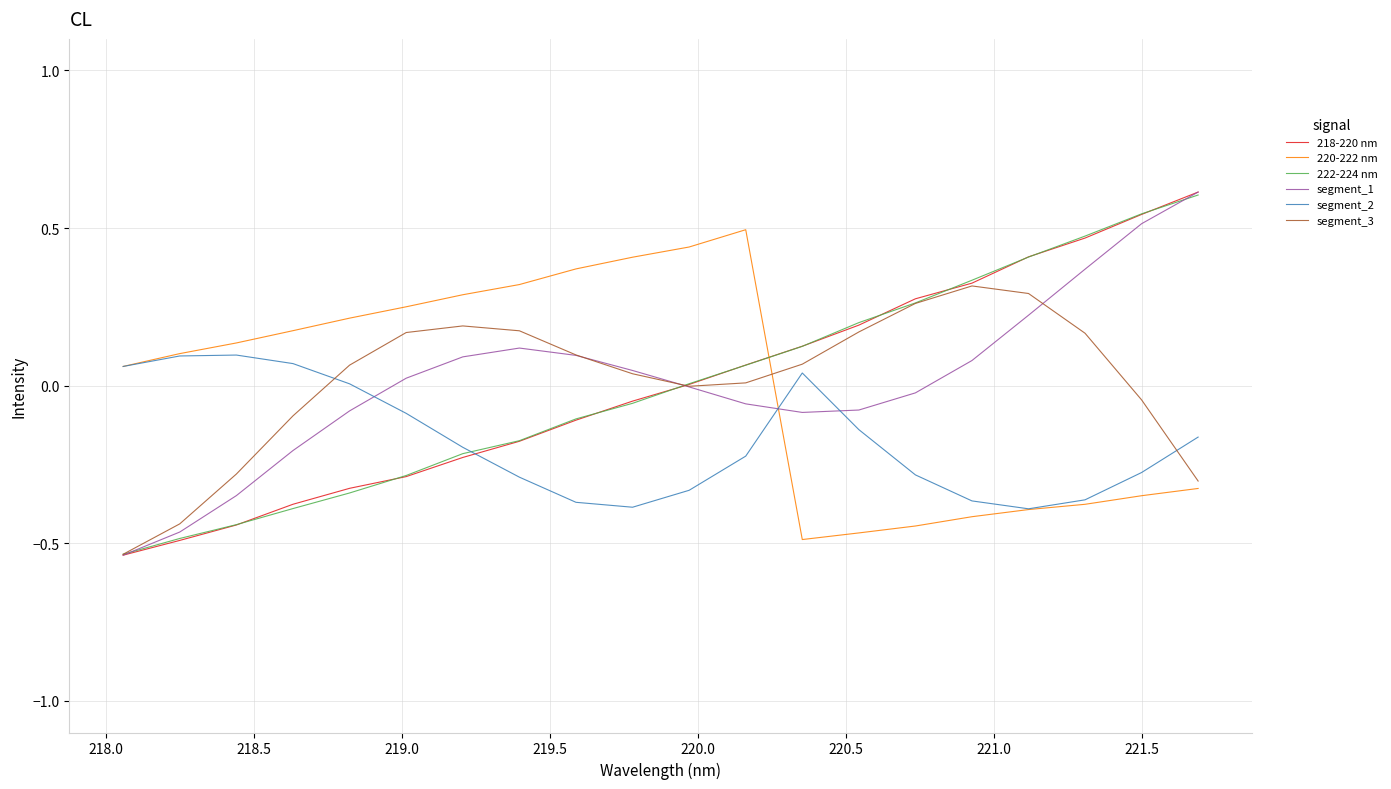

What is the greatest value displayed?

0.6